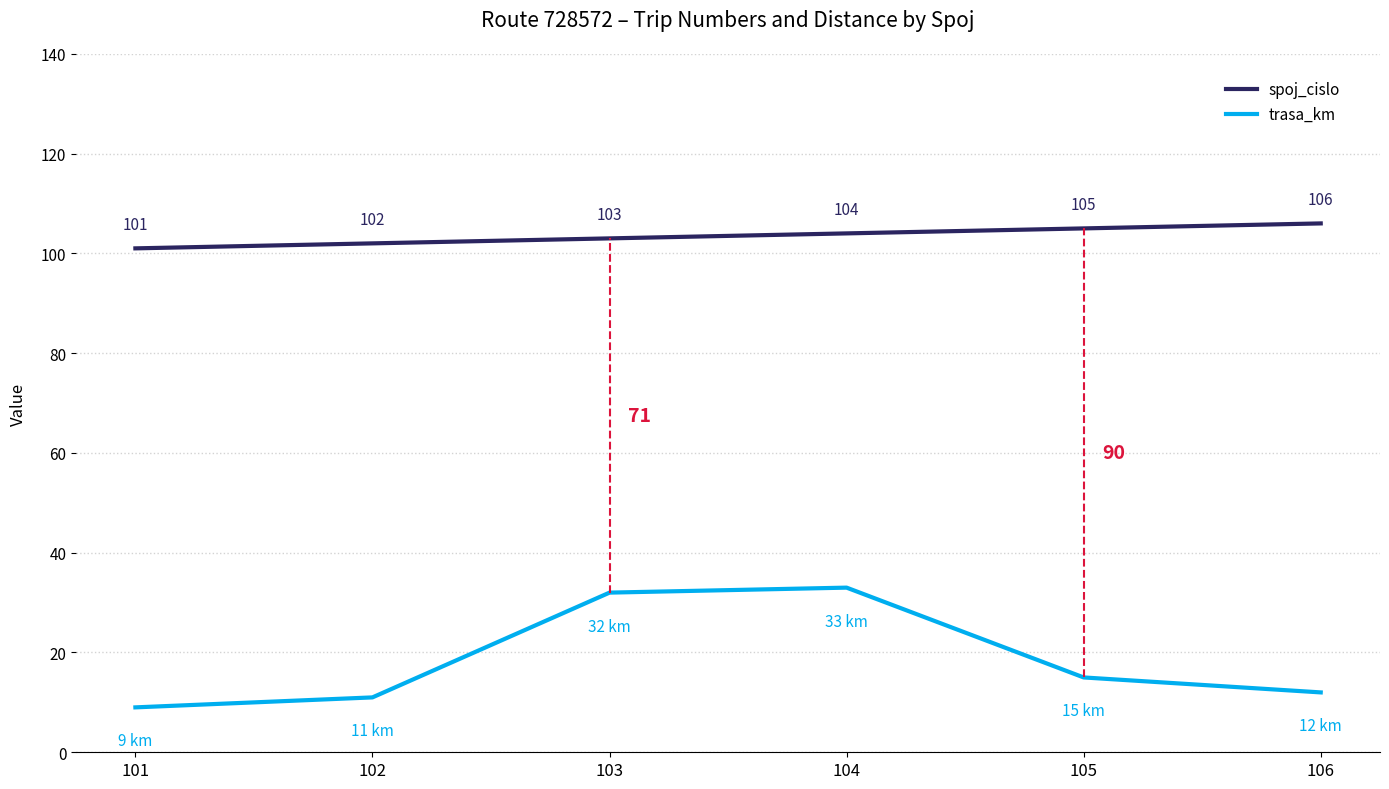

Which category has the lowest value in the spoj_cislo series?

101